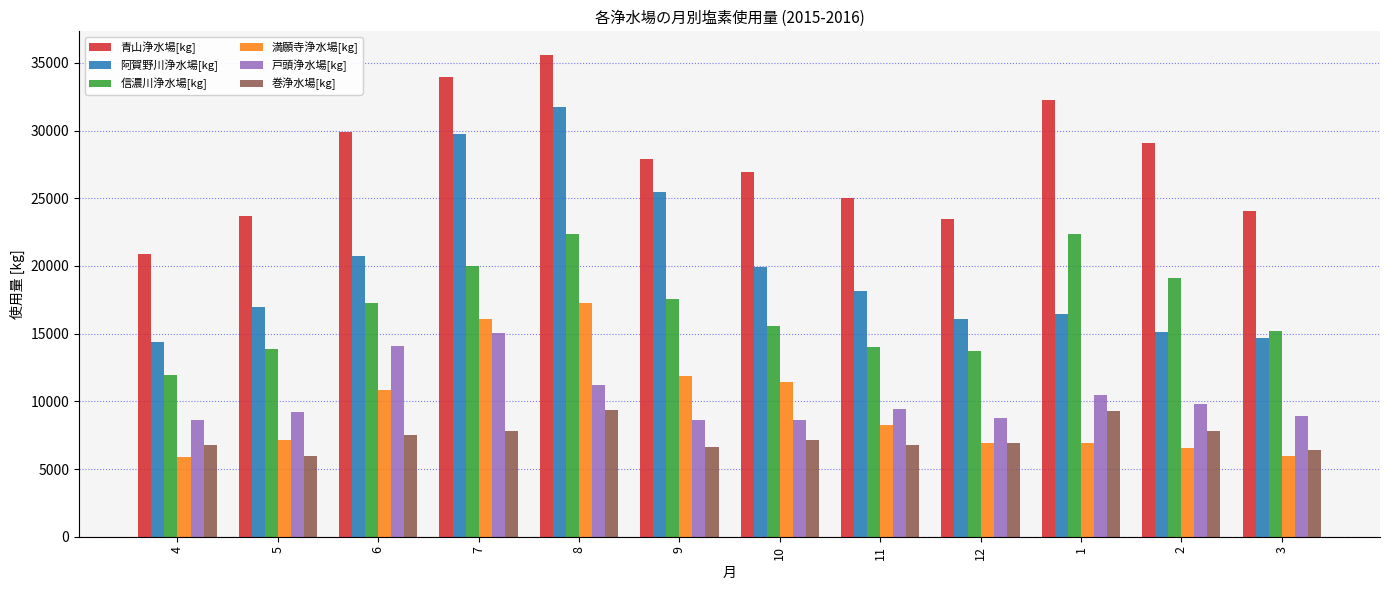

At which category is the sum across all series the highest?

8